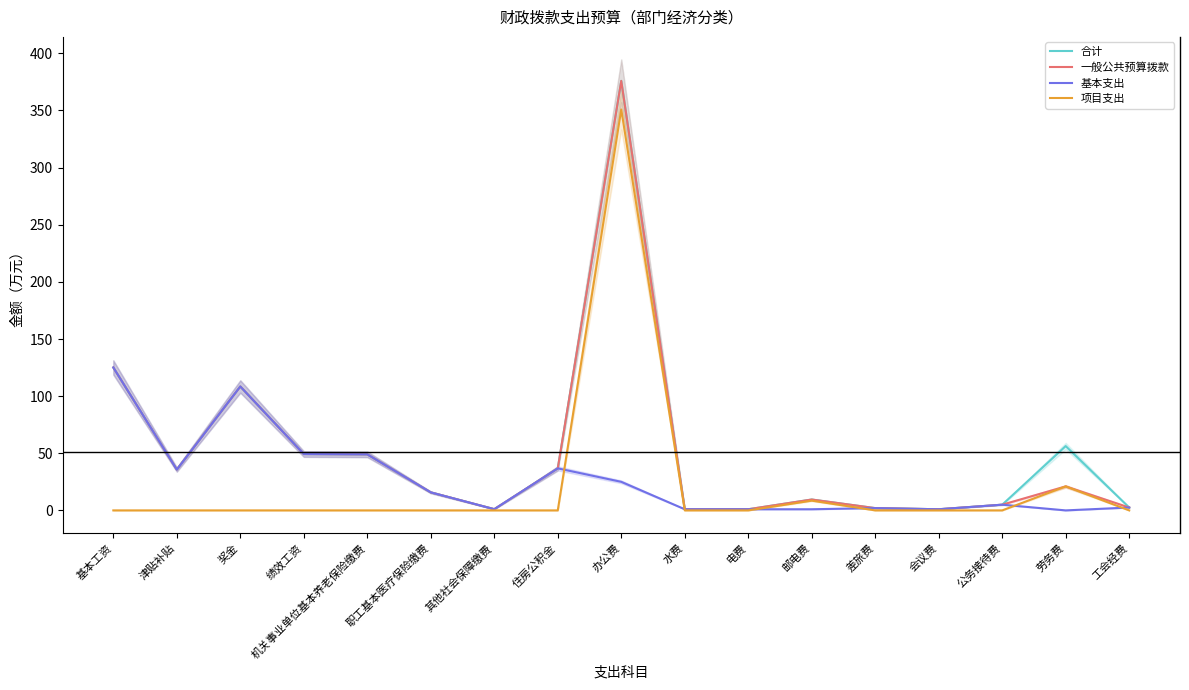

Which has a higher value, 工会经费 or 津贴补贴?

津贴补贴